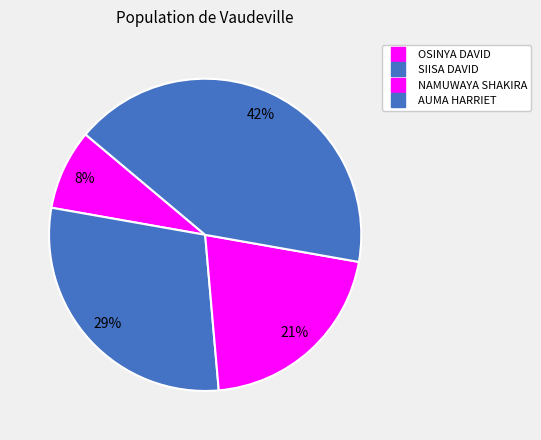

How many slices are in this pie chart?

4